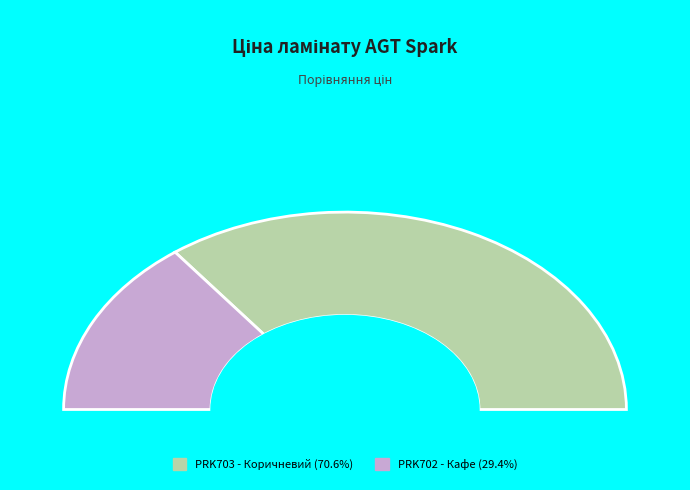

What is the smallest slice in the pie chart?

Ламінат AGT Spark PRK702 - Кафе